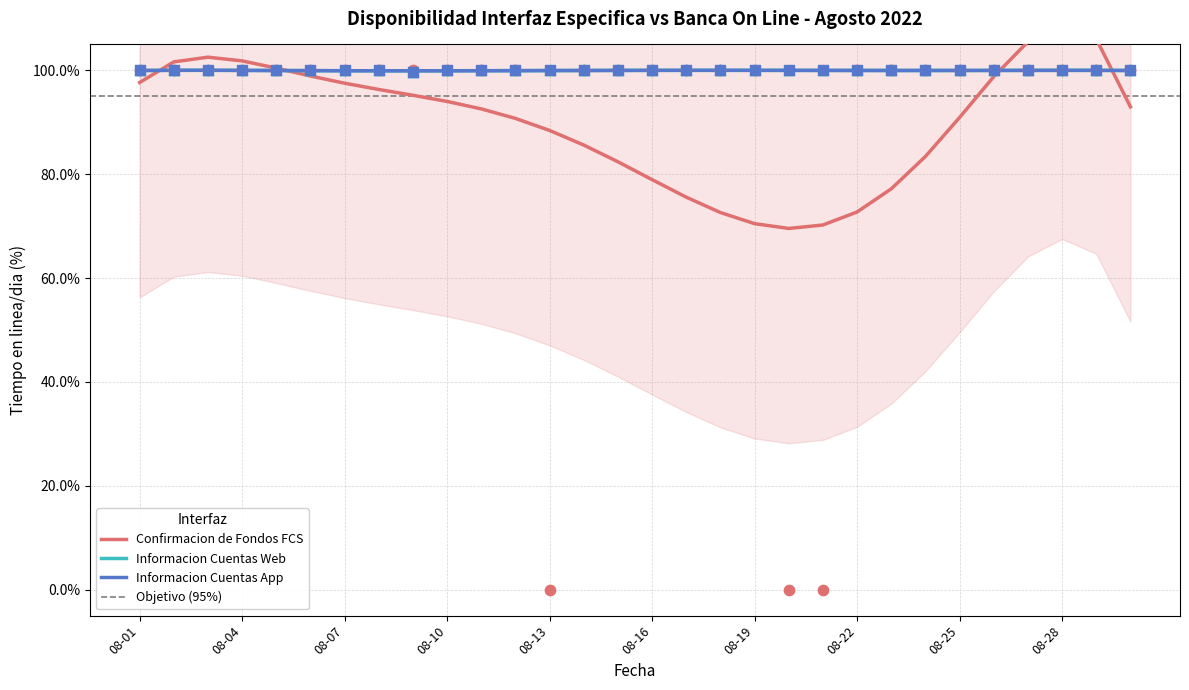

What is the total value across all series at 08-17?

300.0